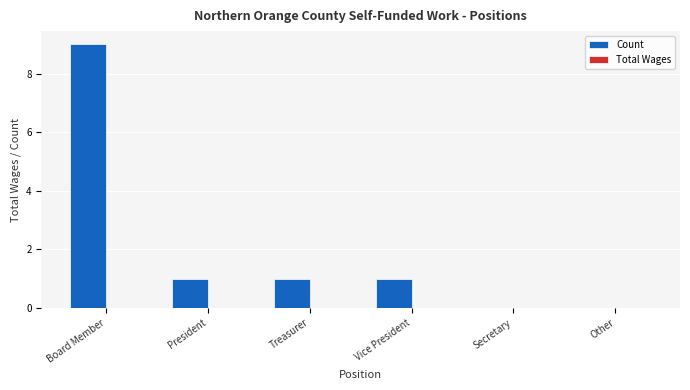

What is the change in value from Board Member to Secretary?

-9